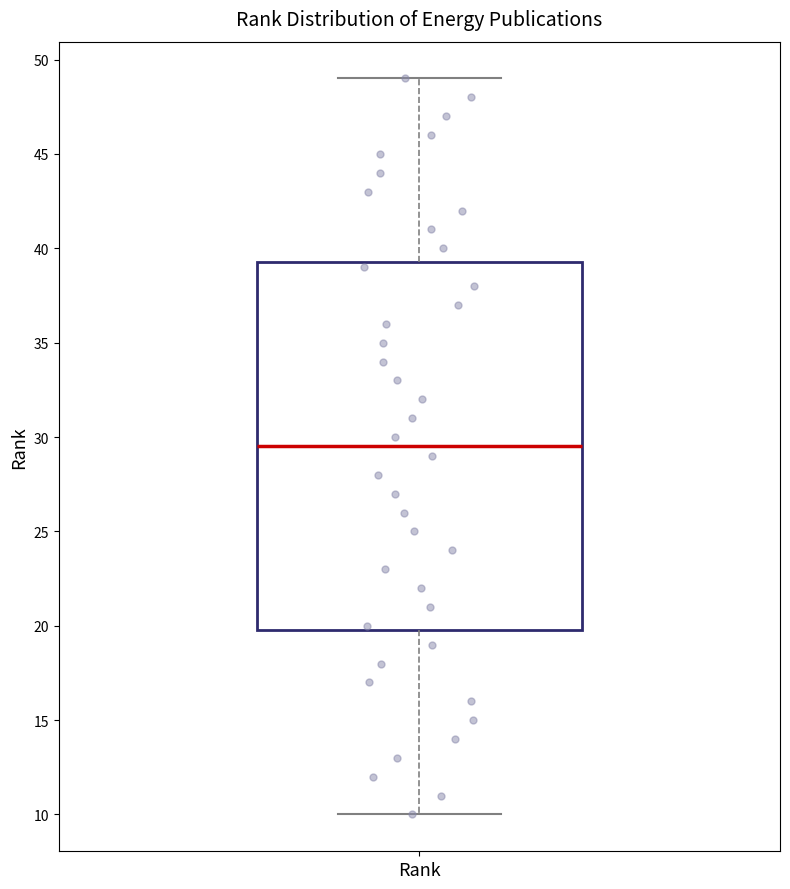

Transcribe this box plot: give where the median line is, the range the box spans, and where the two whiskers end, as read against the y-axis. The values are not printed on the chart, so give them approximately, as read against the axis.

median 29.5, box 20.0 to 39.5, whiskers 10.0 to 49.0